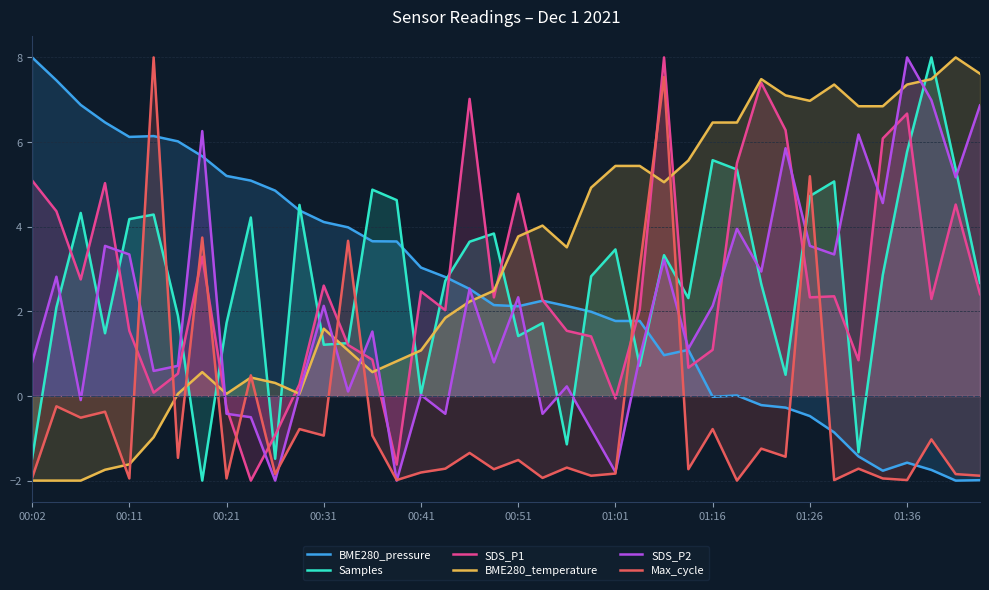

True or false: BME280_pressure and Max_cycle intersect in this chart.

True